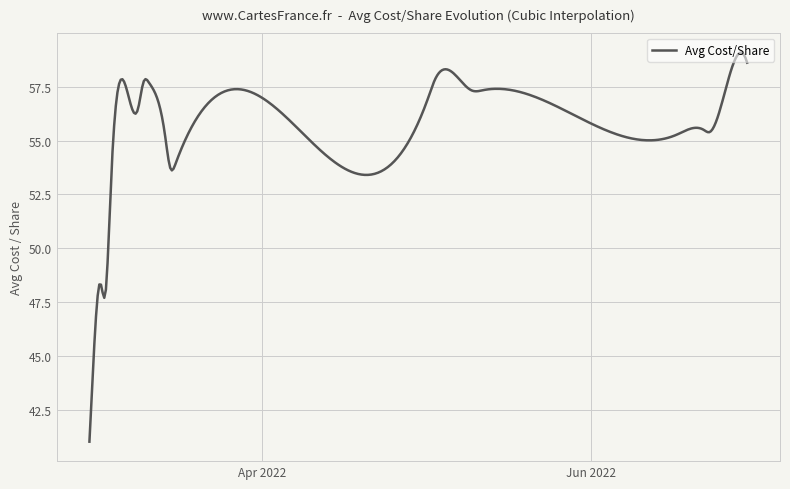

What is the greatest value displayed?

59.1